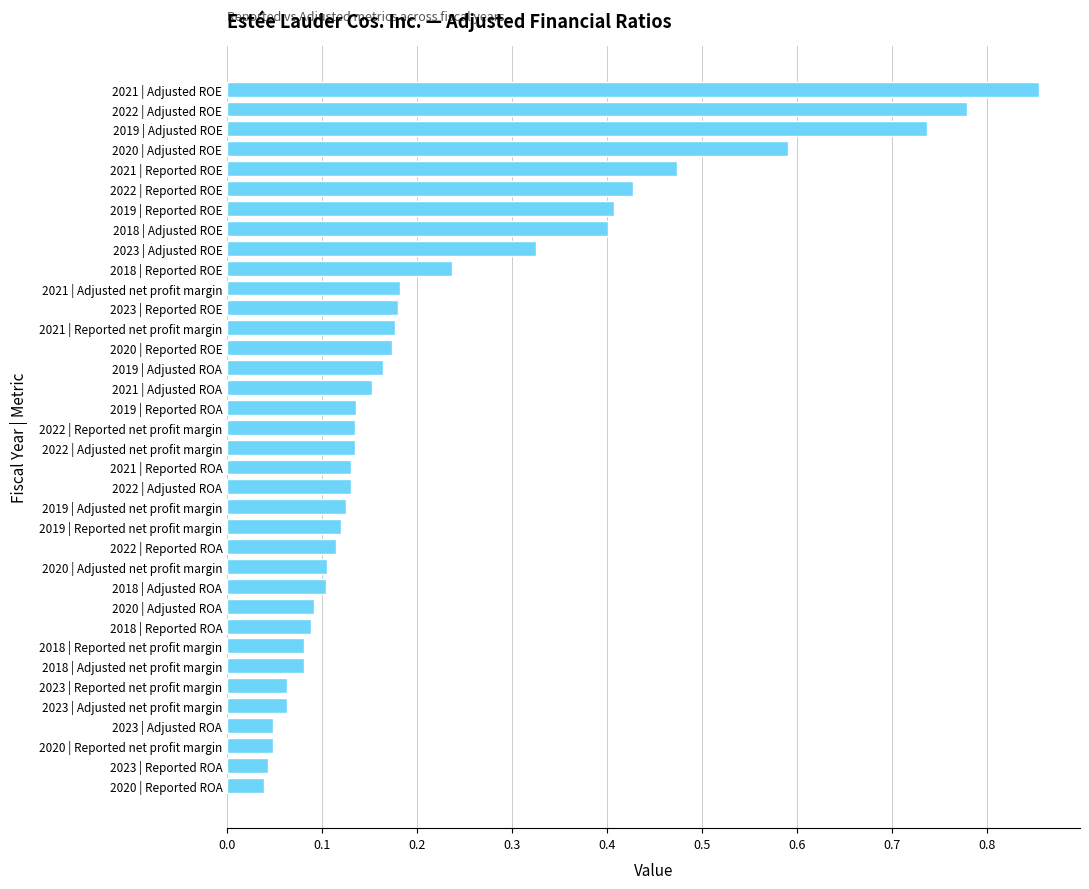

At which category does the chart reach its peak across all series?

2021 | Adjusted ROE